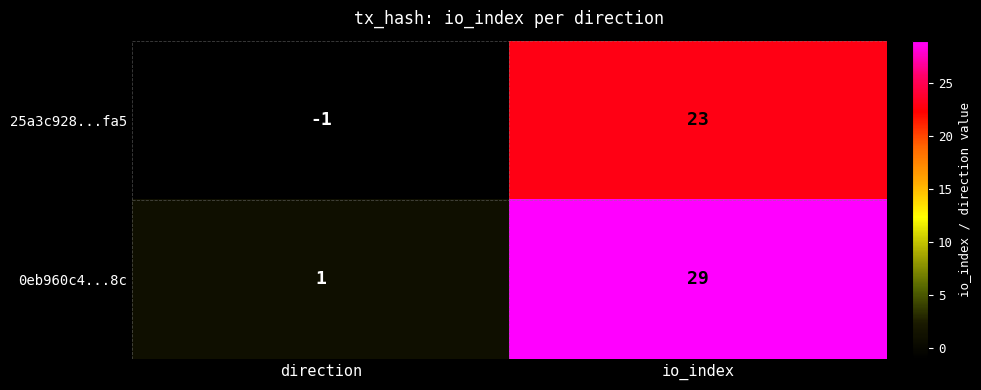

Reading left to right, extract all data points from this chart.

25a3c928...fa5: -1	23
0eb960c4...8c: 1	29